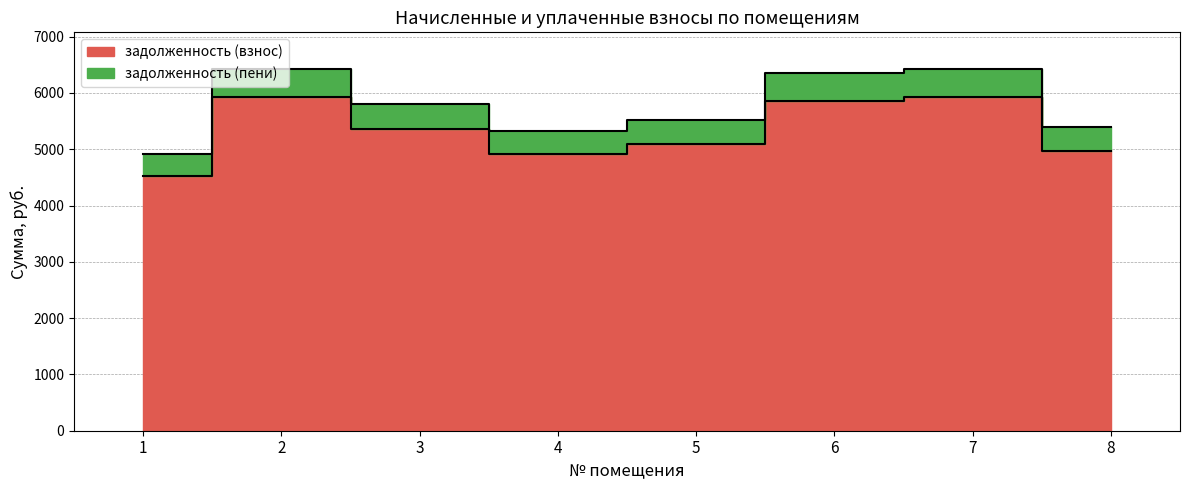

What are all the series names shown in the legend?

задолженность (взнос), задолженность (пени)